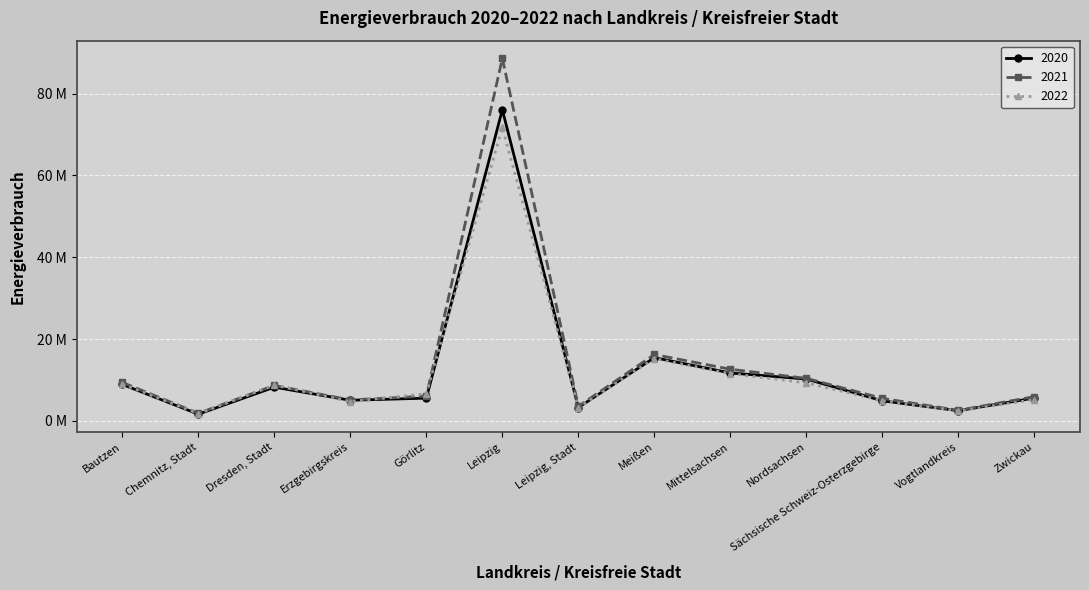

Is it true that 2020 equals 4300119 at Vogtlandkreis?

False